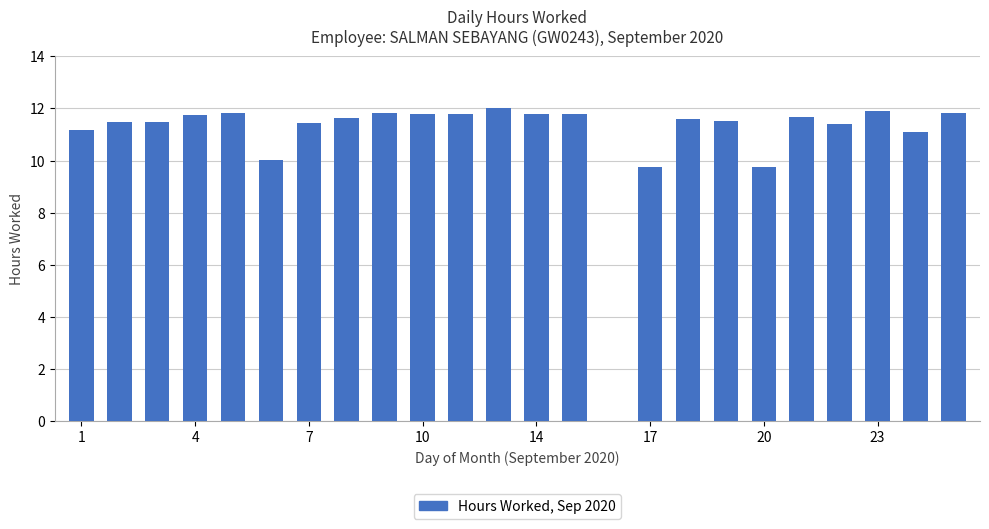

Are the bars horizontal?

No